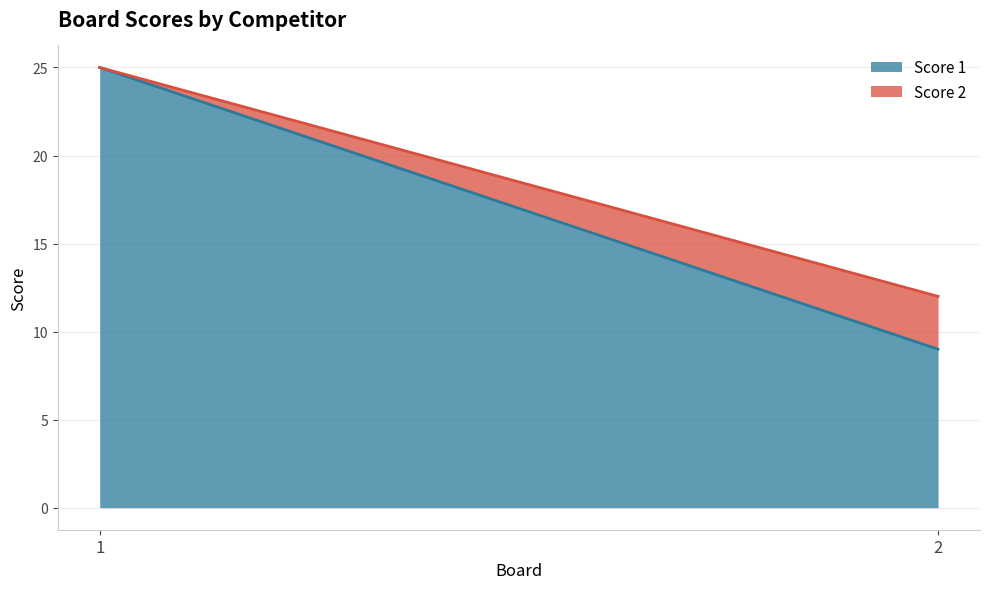

Reading left to right, what are all the values shown in this chart?

Score 1: 25	9
Score 2: 0	3